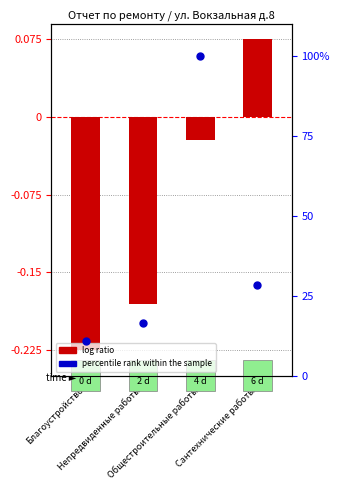

What is the total value across all series at Общестроительные работы?

100.0